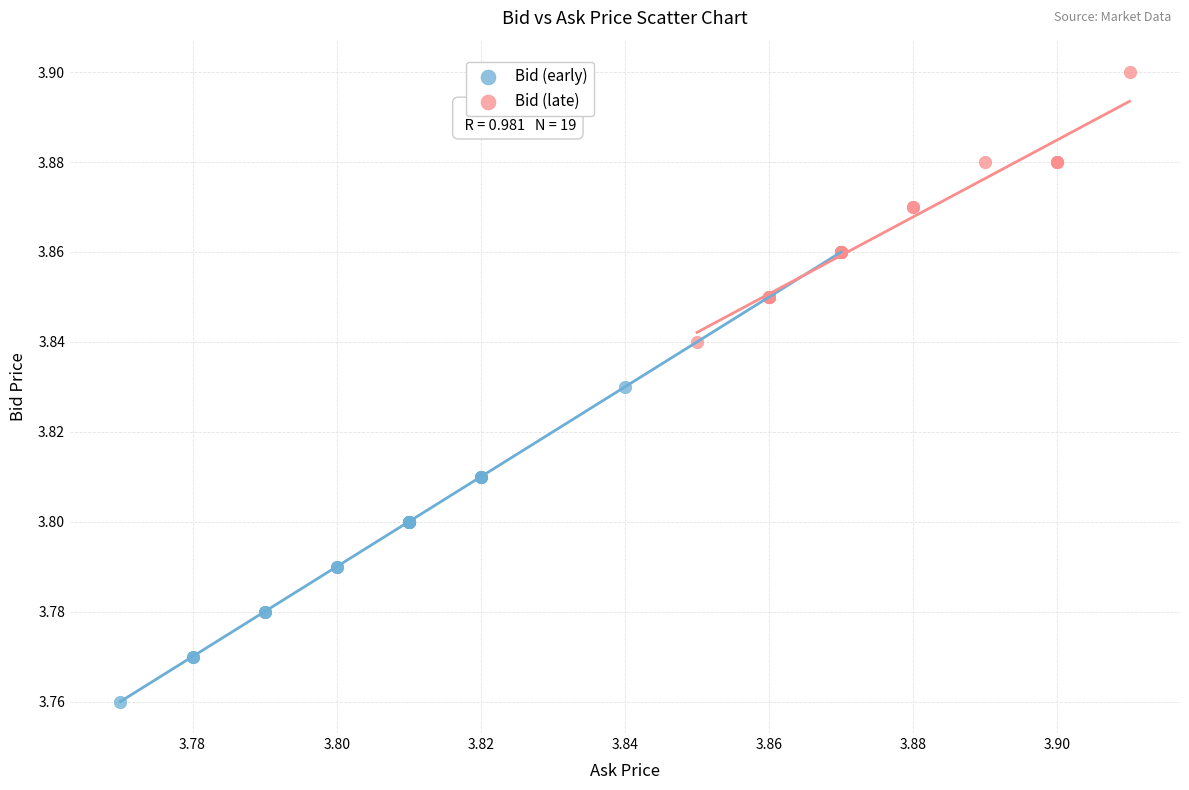

Which series reaches the maximum Y coordinate?

Bid (late)